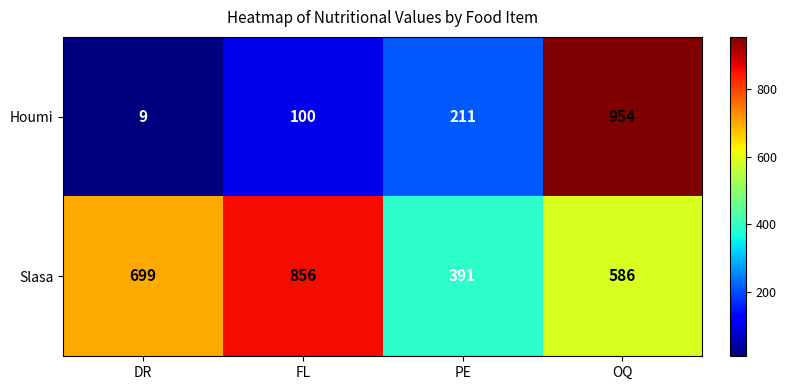

What is the difference between the second highest and minimum values in the Slasa series?

308